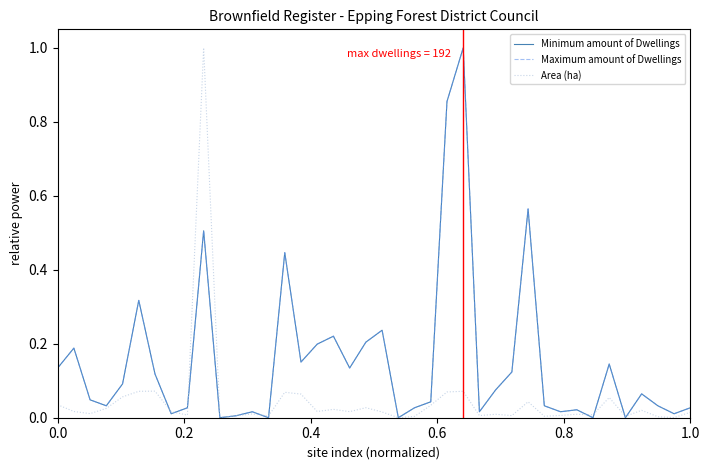

Does the chart have visible grid lines?

No